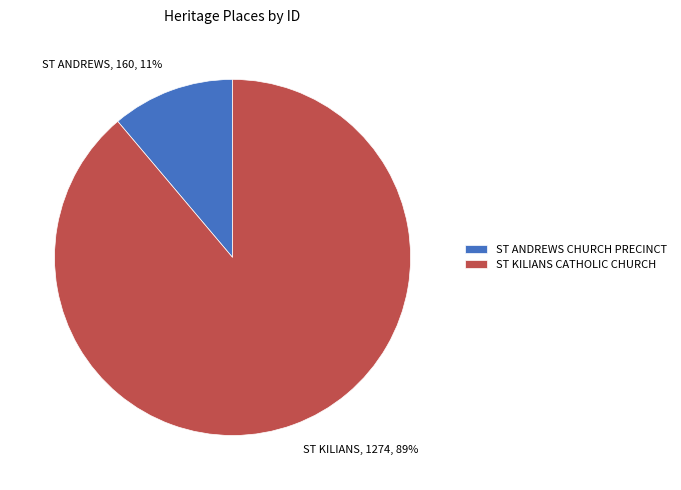

Is it true that ST ANDREWS CHURCH PRECINCT is 1% of the pie?

False